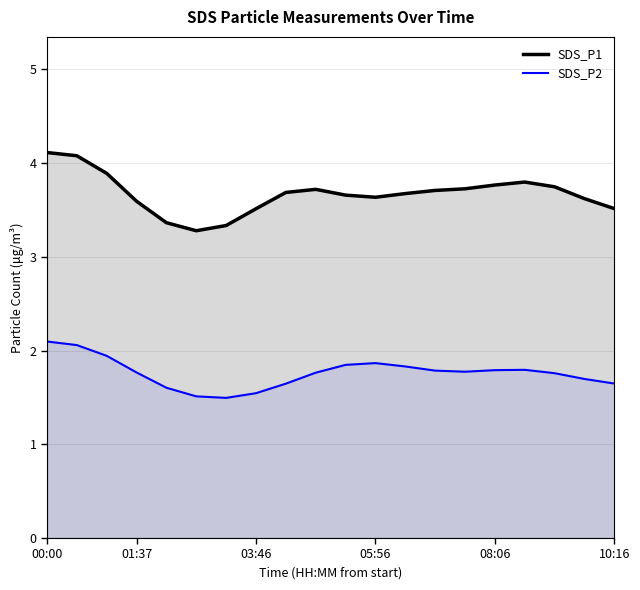

Which series has the largest total across all categories?

SDS_P1